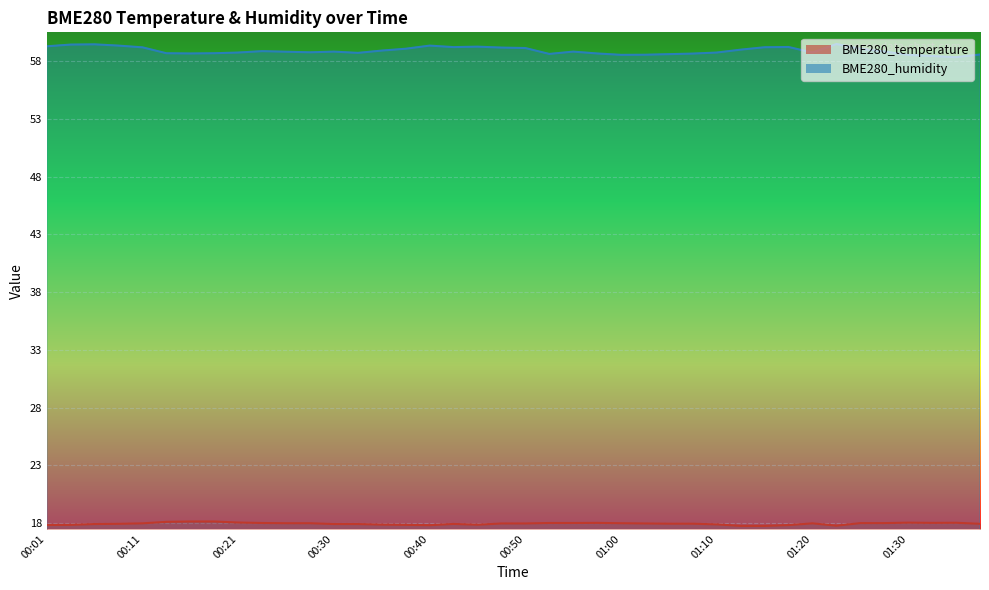

Which category has the lowest value across all series?

01:13